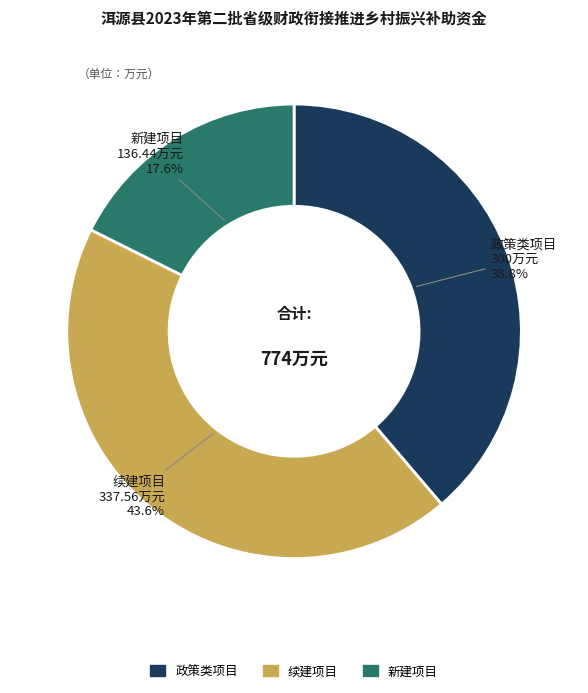

Approximately how many times larger is the value at 续建项目 compared to 新建项目?

2.5